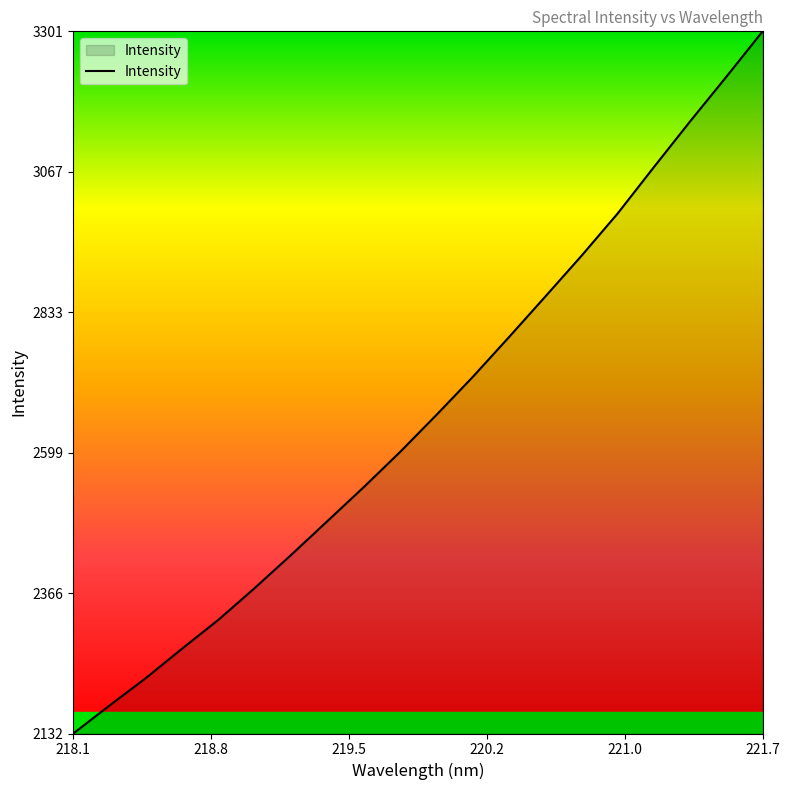

What is the minimum value shown in the chart?

2132.5